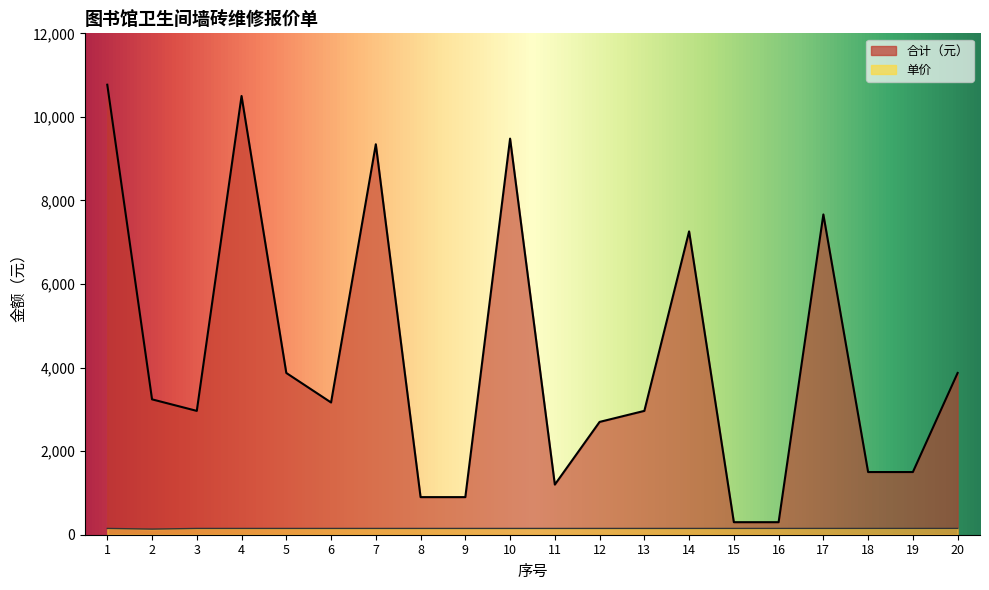

Is the value of 合计（元） at 3 greater than the value of 单价 at 14?

Yes